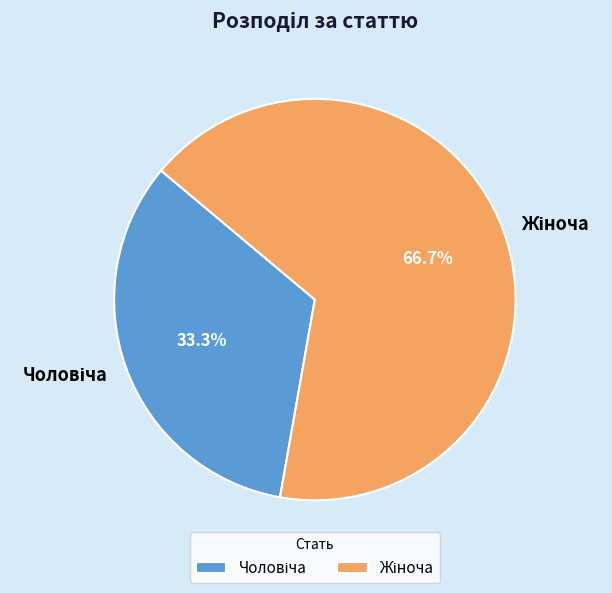

Does any single category account for the majority?

Yes